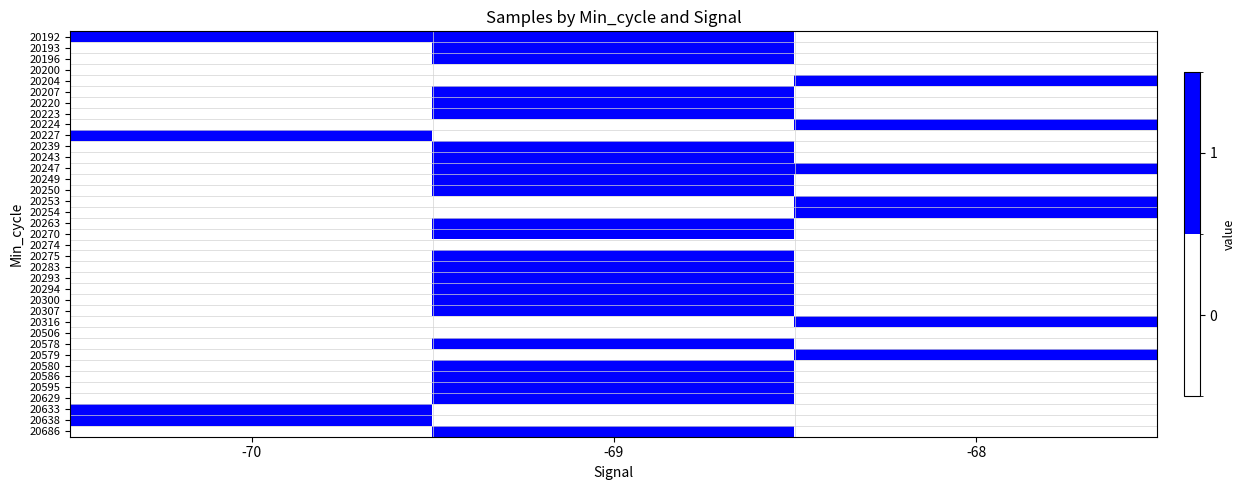

How many categories are shown in the chart?

3